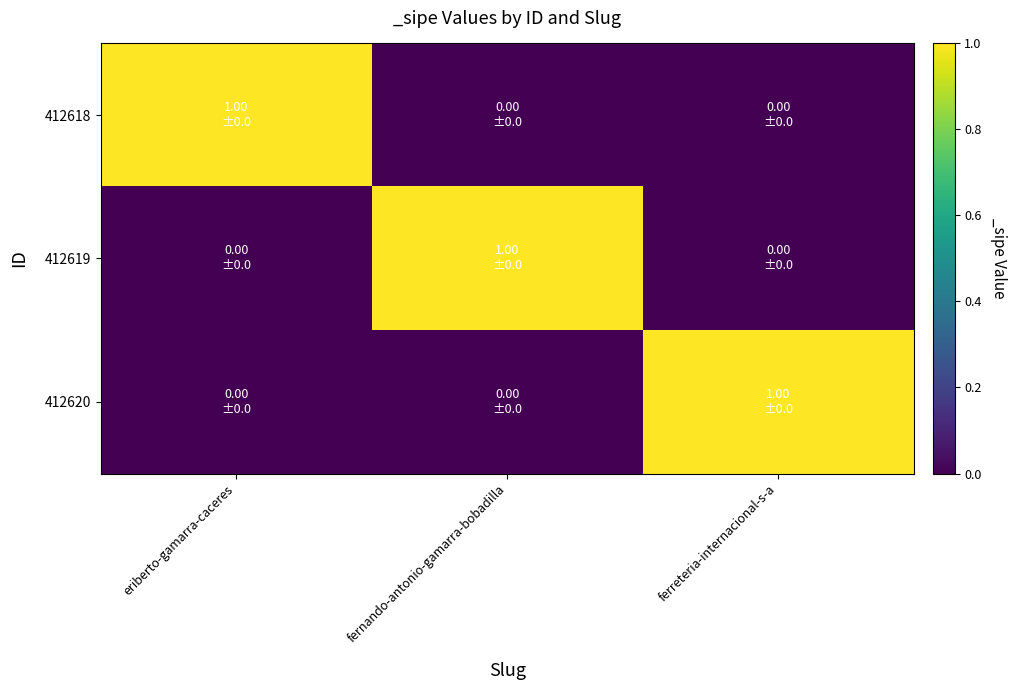

Reading left to right, what are all the values shown in this chart?

412618: eriberto-gamarra-caceres=1	fernando-antonio-gamarra-bobadilla=0	ferreteria-internacional-s-a=0
412619: eriberto-gamarra-caceres=0	fernando-antonio-gamarra-bobadilla=1	ferreteria-internacional-s-a=0
412620: eriberto-gamarra-caceres=0	fernando-antonio-gamarra-bobadilla=0	ferreteria-internacional-s-a=1